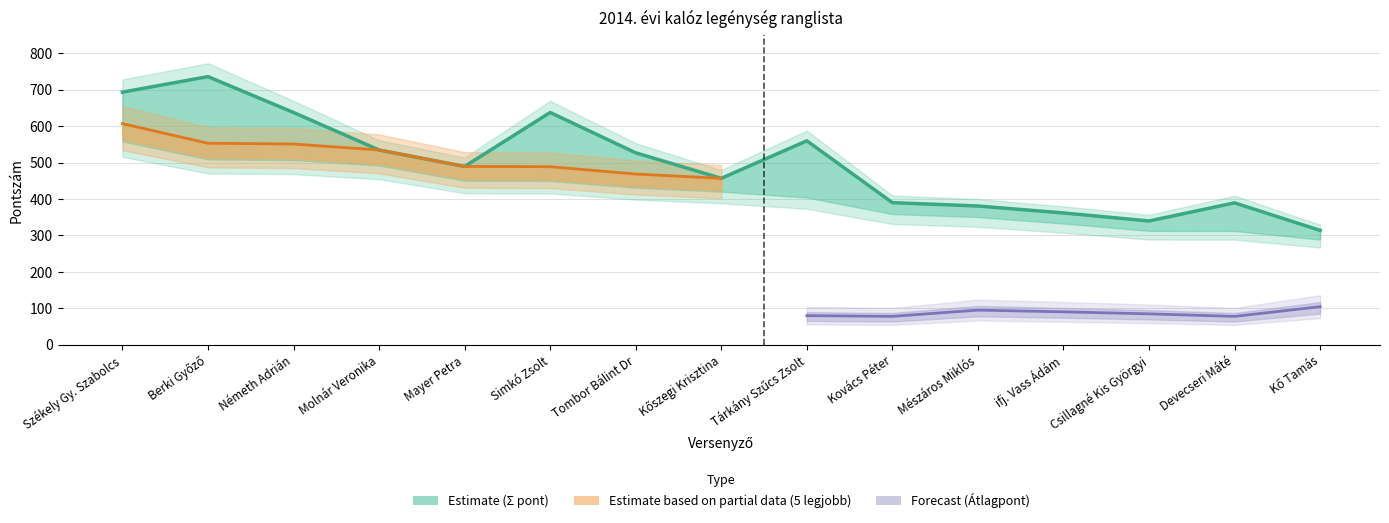

At which category does the chart reach its peak across all series?

Berki Győző